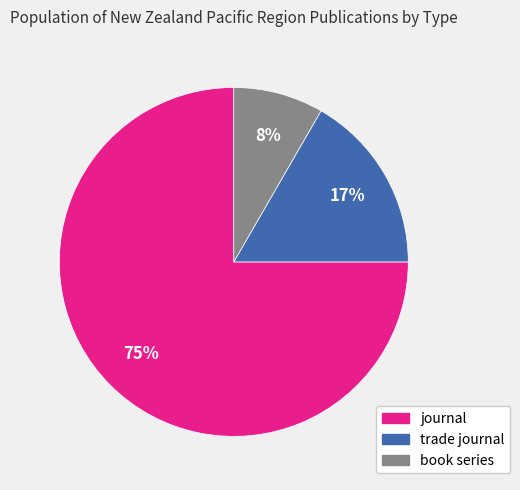

Is it true that journal is 75% of the pie?

True